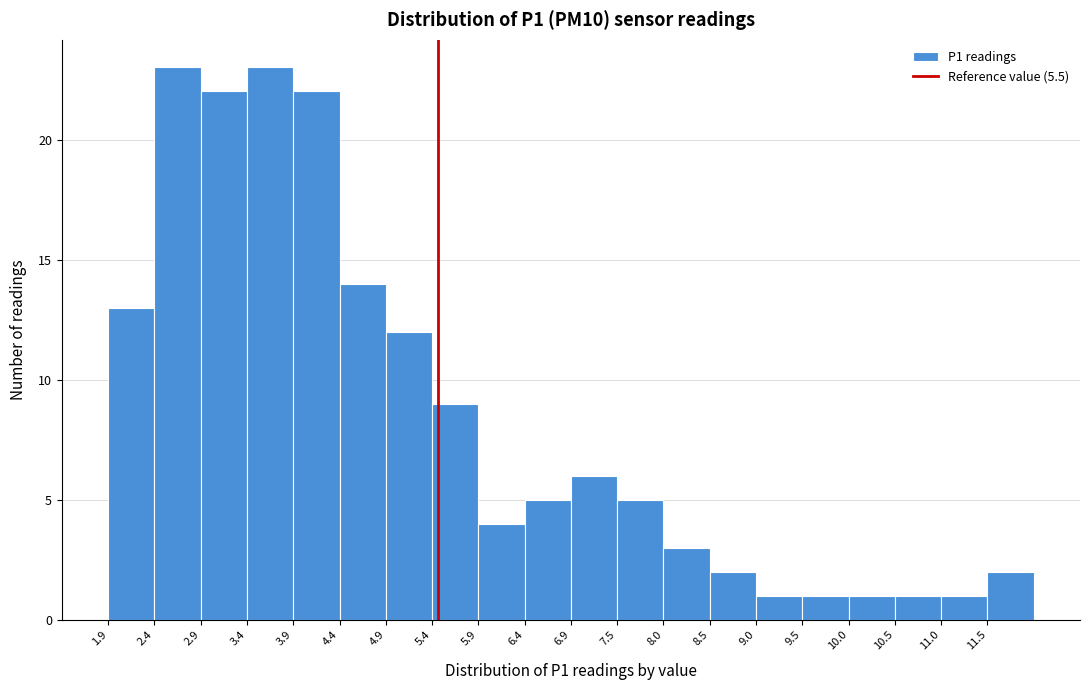

Reading left to right, list every bar in this chart as the range it spans on the x-axis followed by its height. Neither the bar edges nor the heights are printed on the chart, so give them approximately, as read against the axes.

1.9 to 2.4: 13
2.4 to 2.9: 23
2.9 to 3.4: 22
3.4 to 3.9: 23
3.9 to 4.4: 22
4.4 to 4.9: 14
4.9 to 5.4: 12
5.4 to 5.9: 9
5.9 to 6.4: 4
6.4 to 7.0: 5
7.0 to 7.5: 6
7.5 to 8.0: 5
8.0 to 8.5: 3
8.5 to 9.0: 2
9.0 to 9.5: 1
9.5 to 10.0: 1
10.0 to 10.5: 1
10.5 to 11.0: 1
11.0 to 11.5: 1
11.5 to 12.0: 2